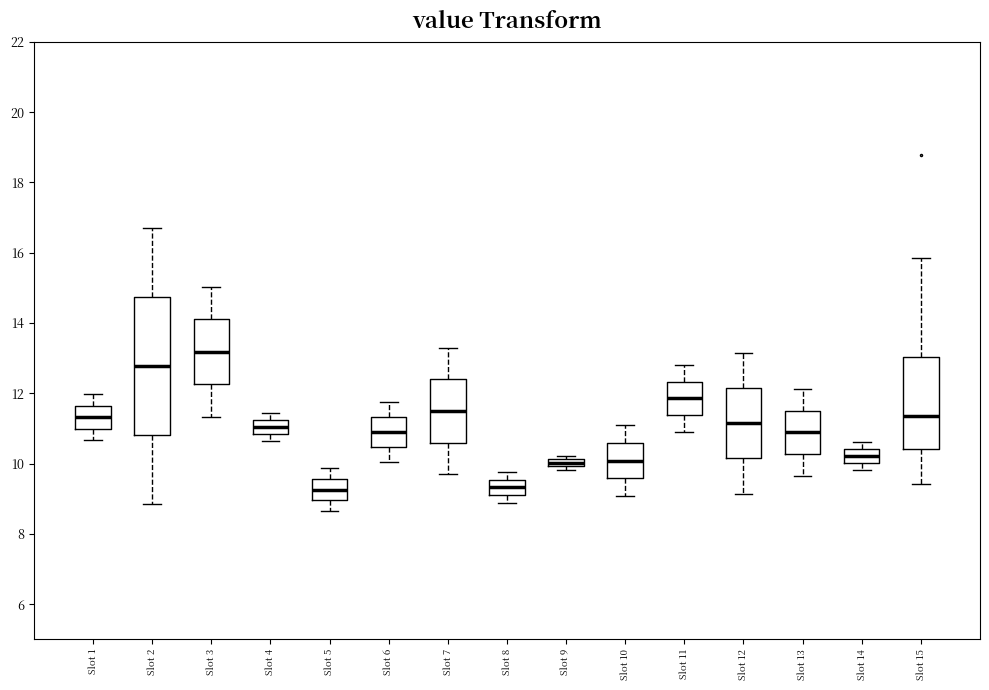

Which box is the tallest, from its lower edge to its upper edge?

Slot 2